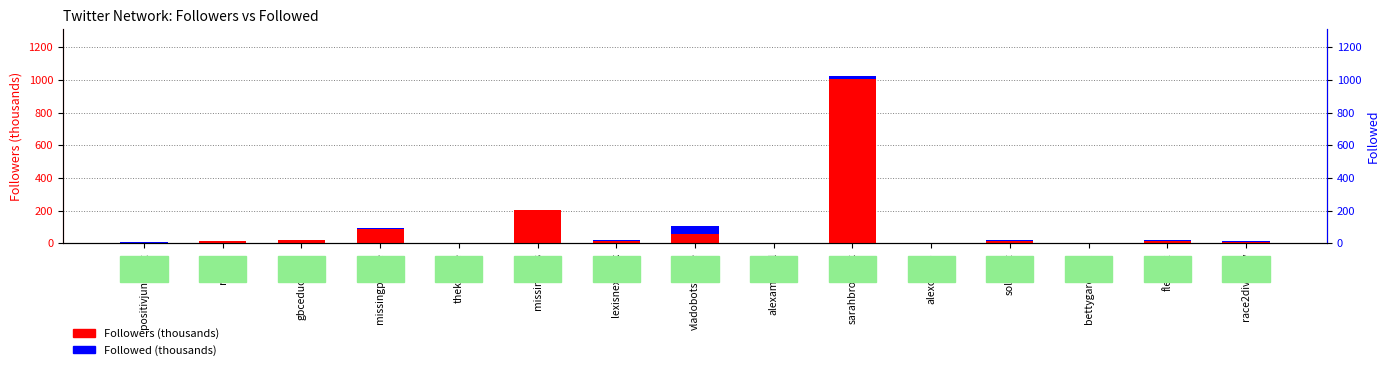

How many bars are there in total?

30